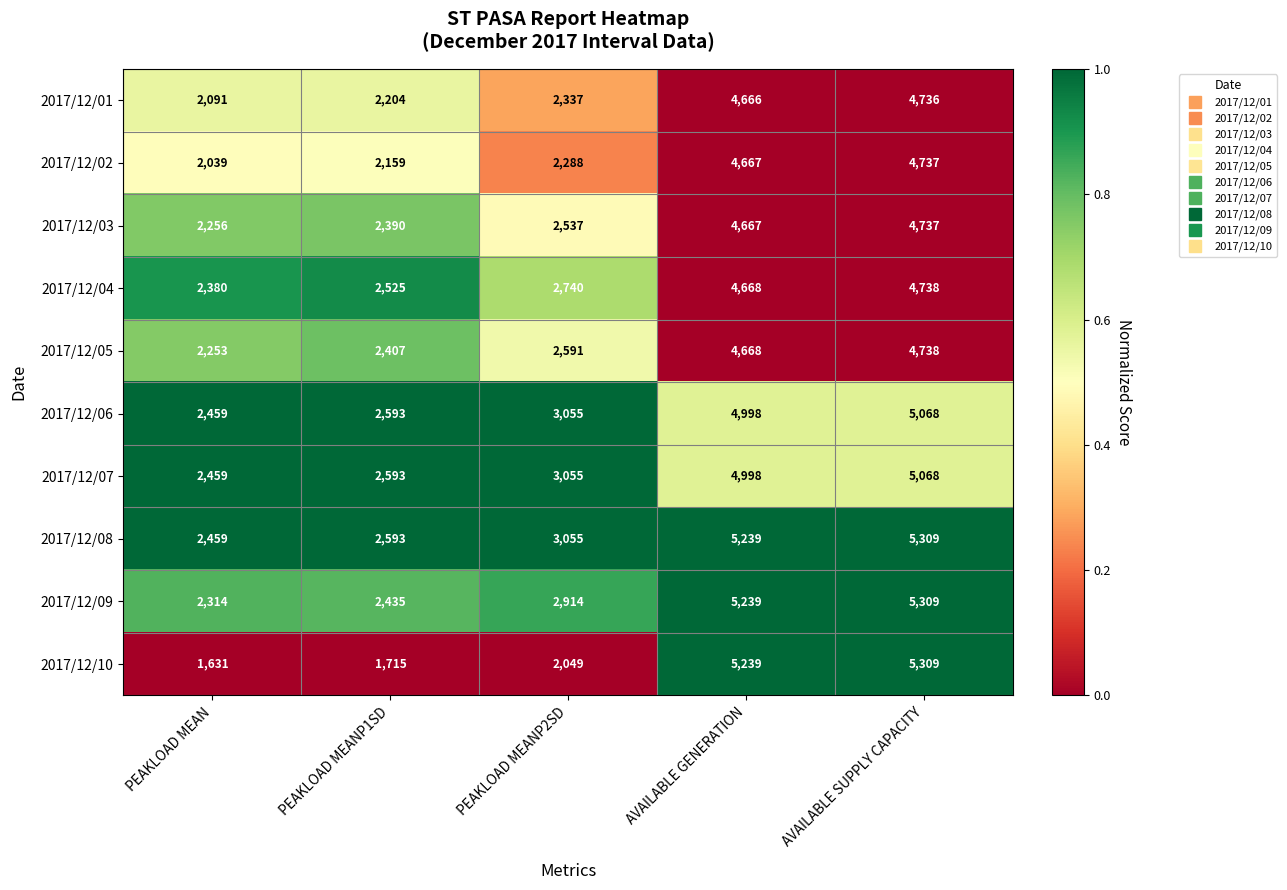

Between PEAKLOAD MEAN and PEAKLOAD MEANP1SD, which series saw the biggest shift?

2017/12/05